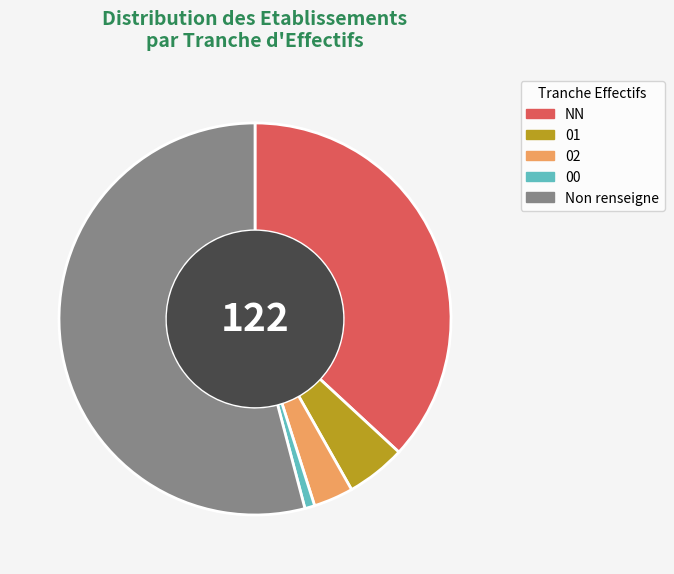

Is it true that 02 is 15% of the pie?

False